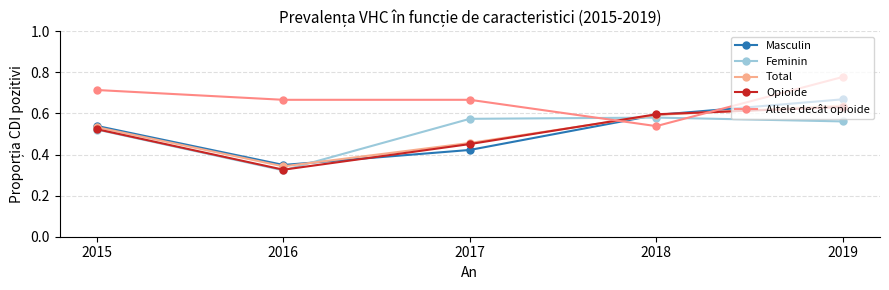

Which category has the lowest value across all series?

2016